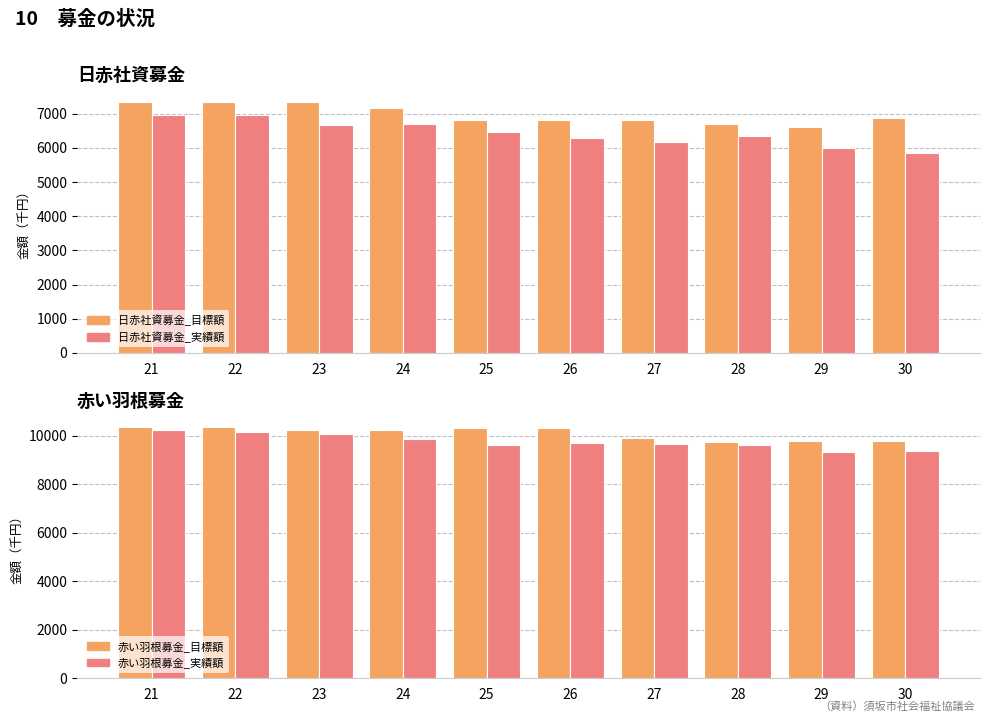

What is the value of the 日赤社資募金_目標額 bar at the 7th from the left?

6821